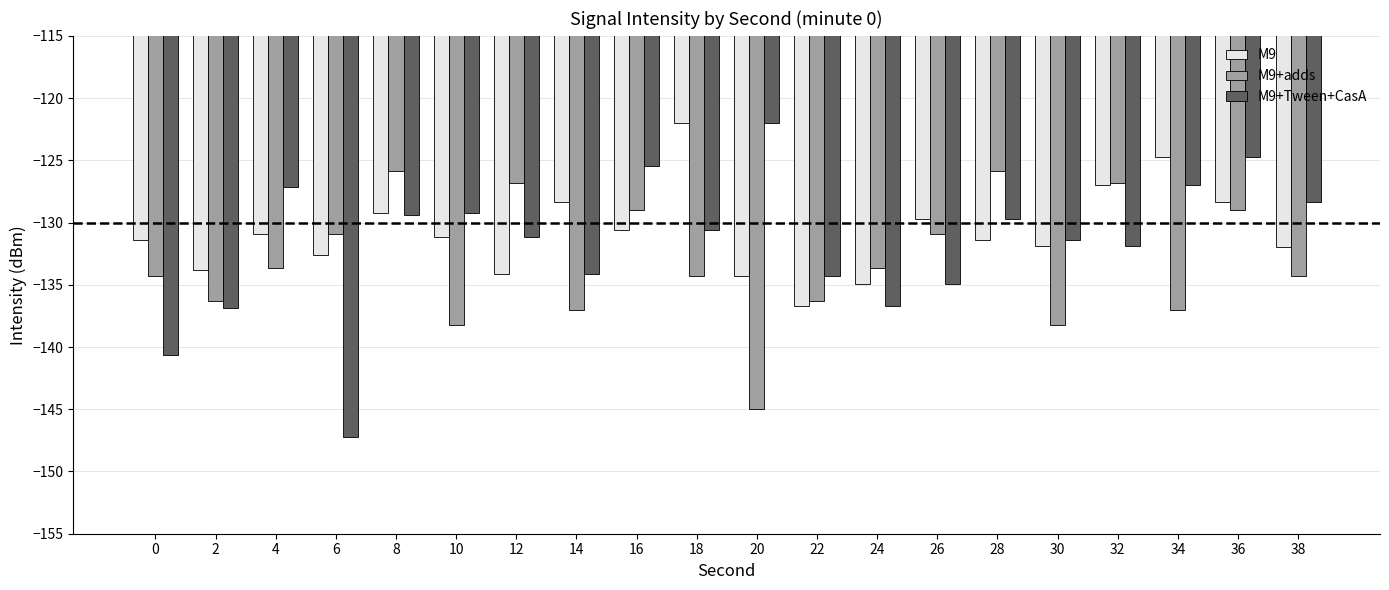

At which category is the sum across all series the highest?

36